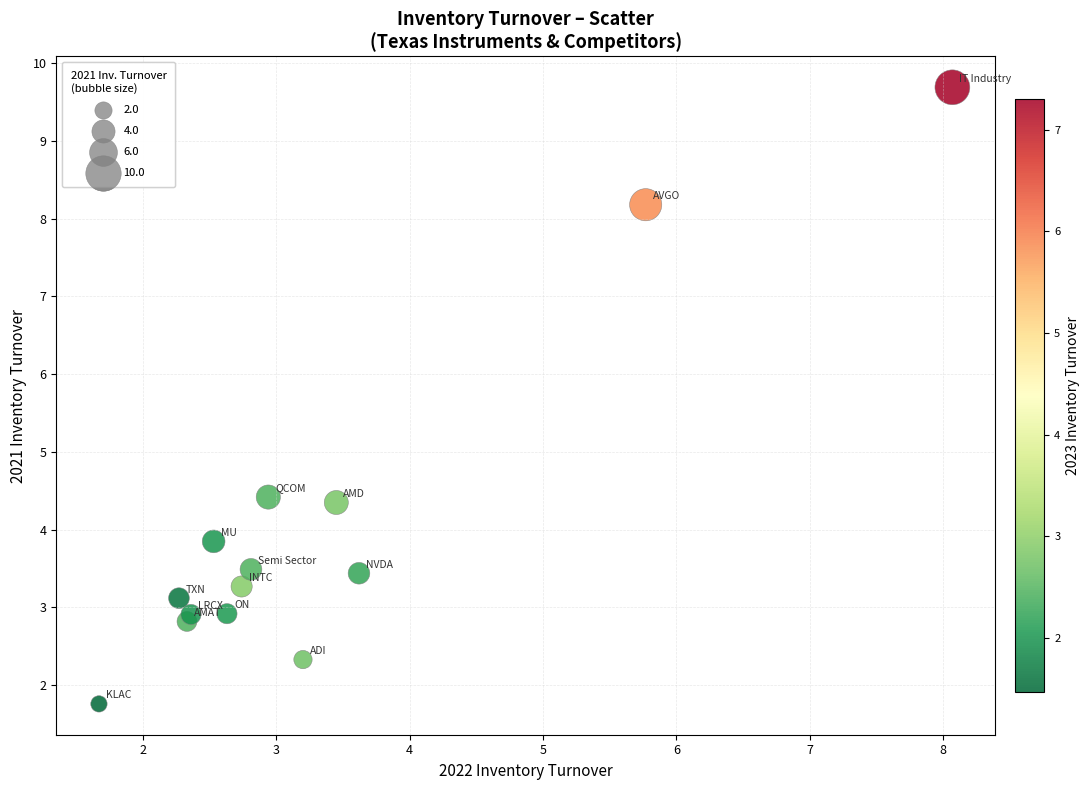

What is the range of X values (max minus min)?

6.4